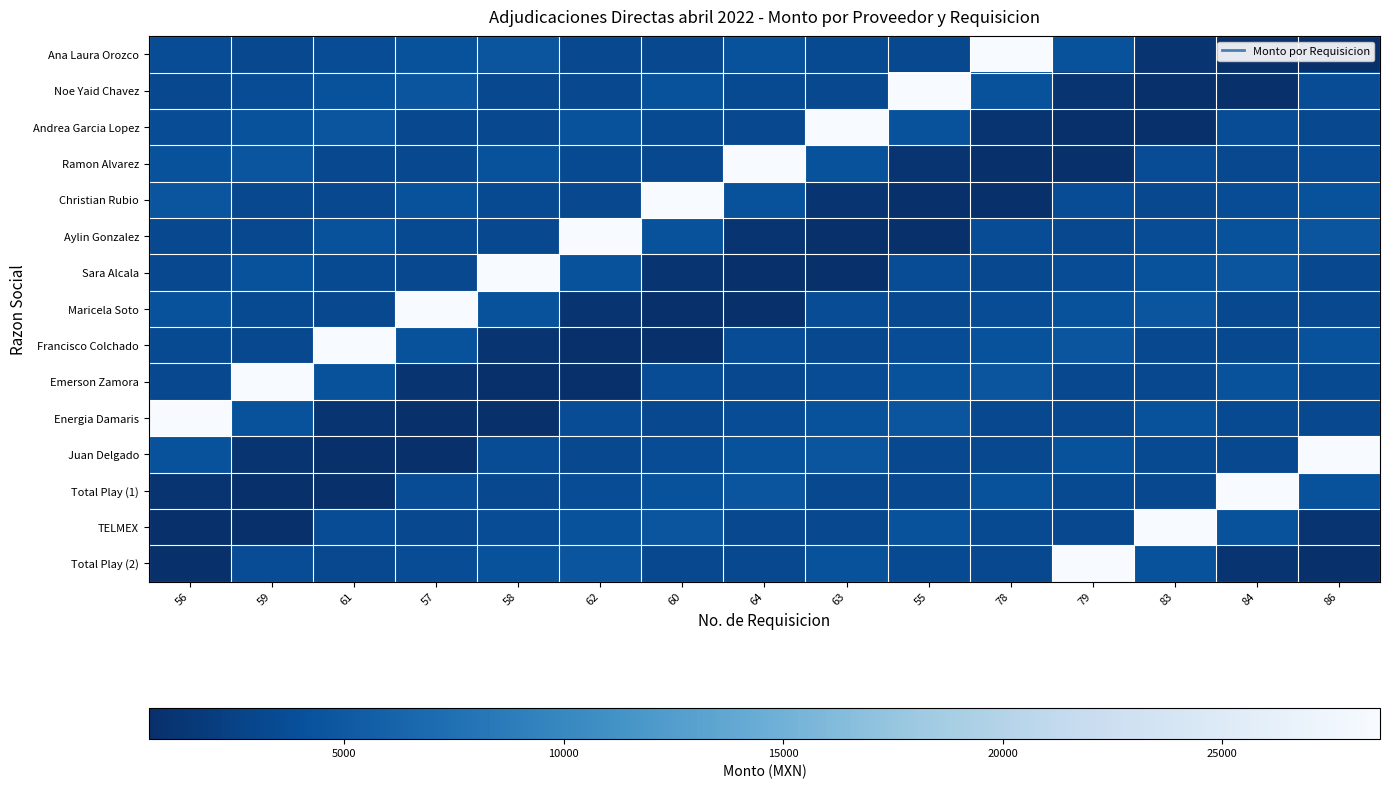

Reading left to right, what are all the values shown in this chart?

Ana Laura Orozco: 56=3710.0	59=3180.0	61=3710.0	57=4240.0	58=4558.0	62=3180.0	60=3180.0	64=4240.0	63=3442.5	55=3180.0	78=28601.0	79=4176.0	83=1110.0	84=549.0	86=641.0
Noe Yaid Chavez: 56=3180.0	59=3710.0	61=4240.0	57=4558.0	58=3180.0	62=3180.0	60=4240.0	64=3442.5	63=3180.0	55=28601.0	78=4176.0	79=1110.0	83=549.0	84=641.0	86=3710.0
Andrea Garcia Lopez: 56=3710.0	59=4240.0	61=4558.0	57=3180.0	58=3180.0	62=4240.0	60=3442.5	64=3180.0	63=28601.0	55=4176.0	78=1110.0	79=549.0	83=641.0	84=3710.0	86=3180.0
Ramon Alvarez: 56=4240.0	59=4558.0	61=3180.0	57=3180.0	58=4240.0	62=3442.5	60=3180.0	64=28601.0	63=4176.0	55=1110.0	78=549.0	79=641.0	83=3710.0	84=3180.0	86=3710.0
Christian Rubio: 56=4558.0	59=3180.0	61=3180.0	57=4240.0	58=3442.5	62=3180.0	60=28601.0	64=4176.0	63=1110.0	55=549.0	78=641.0	79=3710.0	83=3180.0	84=3710.0	86=4240.0
Aylin Gonzalez: 56=3180.0	59=3180.0	61=4240.0	57=3442.5	58=3180.0	62=28601.0	60=4176.0	64=1110.0	63=549.0	55=641.0	78=3710.0	79=3180.0	83=3710.0	84=4240.0	86=4558.0
Sara Alcala: 56=3180.0	59=4240.0	61=3442.5	57=3180.0	58=28601.0	62=4176.0	60=1110.0	64=549.0	63=641.0	55=3710.0	78=3180.0	79=3710.0	83=4240.0	84=4558.0	86=3180.0
Maricela Soto: 56=4240.0	59=3442.5	61=3180.0	57=28601.0	58=4176.0	62=1110.0	60=549.0	64=641.0	63=3710.0	55=3180.0	78=3710.0	79=4240.0	83=4558.0	84=3180.0	86=3180.0
Francisco Colchado: 56=3442.5	59=3180.0	61=28601.0	57=4176.0	58=1110.0	62=549.0	60=641.0	64=3710.0	63=3180.0	55=3710.0	78=4240.0	79=4558.0	83=3180.0	84=3180.0	86=4240.0
Emerson Zamora: 56=3180.0	59=28601.0	61=4176.0	57=1110.0	58=549.0	62=641.0	60=3710.0	64=3180.0	63=3710.0	55=4240.0	78=4558.0	79=3180.0	83=3180.0	84=4240.0	86=3442.5
Energia Damaris: 56=28601.0	59=4176.0	61=1110.0	57=549.0	58=641.0	62=3710.0	60=3180.0	64=3710.0	63=4240.0	55=4558.0	78=3180.0	79=3180.0	83=4240.0	84=3442.5	86=3180.0
Juan Delgado: 56=4176.0	59=1110.0	61=549.0	57=641.0	58=3710.0	62=3180.0	60=3710.0	64=4240.0	63=4558.0	55=3180.0	78=3180.0	79=4240.0	83=3442.5	84=3180.0	86=28601.0
Total Play (1): 56=1110.0	59=549.0	61=641.0	57=3710.0	58=3180.0	62=3710.0	60=4240.0	64=4558.0	63=3180.0	55=3180.0	78=4240.0	79=3442.5	83=3180.0	84=28601.0	86=4176.0
TELMEX: 56=549.0	59=641.0	61=3710.0	57=3180.0	58=3710.0	62=4240.0	60=4558.0	64=3180.0	63=3180.0	55=4240.0	78=3442.5	79=3180.0	83=28601.0	84=4176.0	86=1110.0
Total Play (2): 56=641.0	59=3710.0	61=3180.0	57=3710.0	58=4240.0	62=4558.0	60=3180.0	64=3180.0	63=4240.0	55=3442.5	78=3180.0	79=28601.0	83=4176.0	84=1110.0	86=549.0